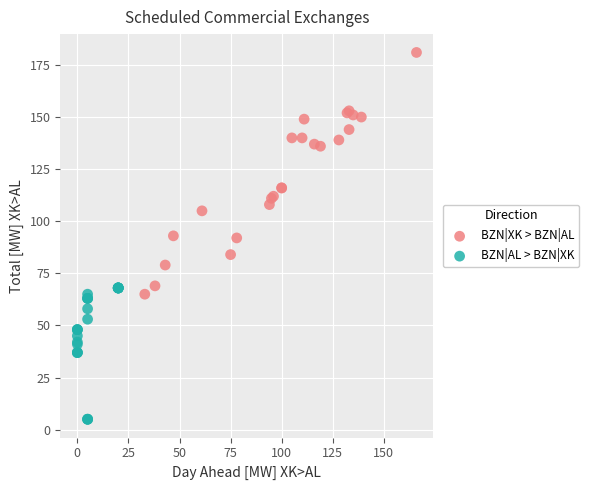

What are all the series names shown in the legend?

BZN|XK > BZN|AL, BZN|AL > BZN|XK